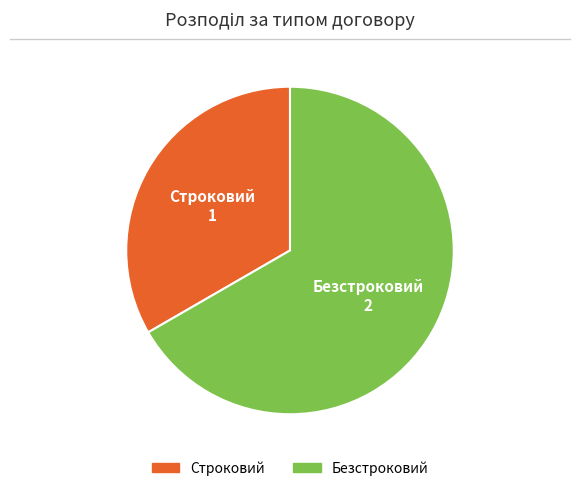

Which category accounts for the majority?

Безстроковий